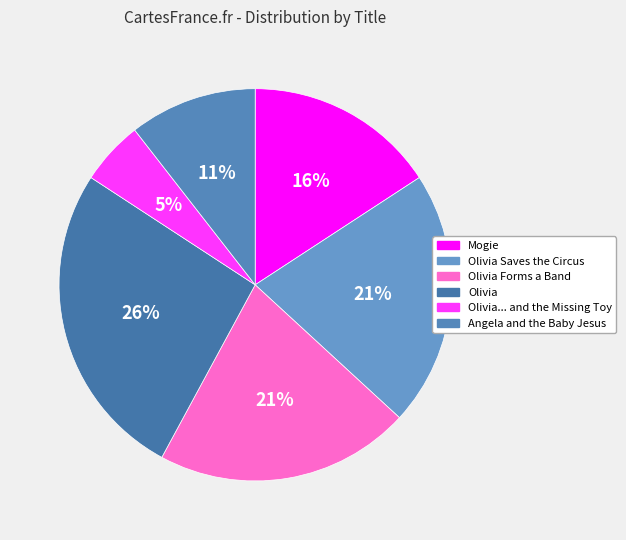

Which slice is the smallest?

Olivia... and the Missing Toy